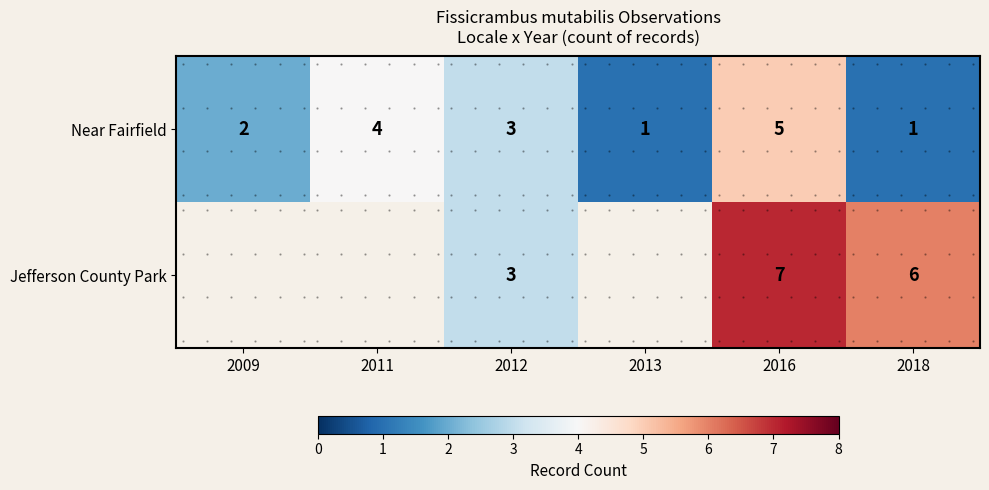

Which series has the largest total across all categories?

Near Fairfield